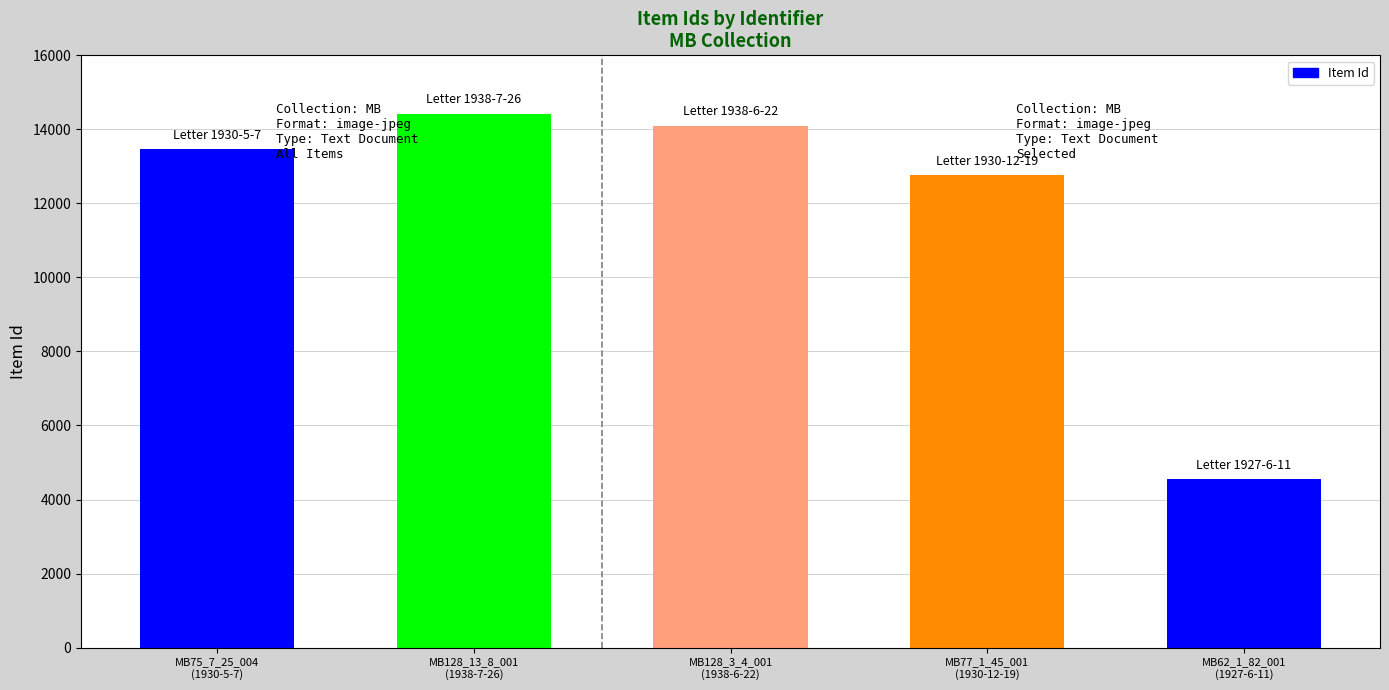

List the labels in order of value, largest first.

MB128_13_8_001
(1938-7-26), MB128_3_4_001
(1938-6-22), MB75_7_25_004
(1930-5-7), MB77_1_45_001
(1930-12-19), MB62_1_82_001
(1927-6-11)